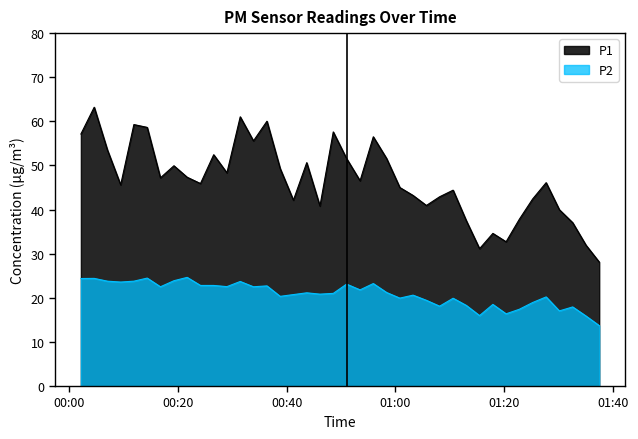

What is the difference between the maximum and minimum values in the P1 series?

35.1